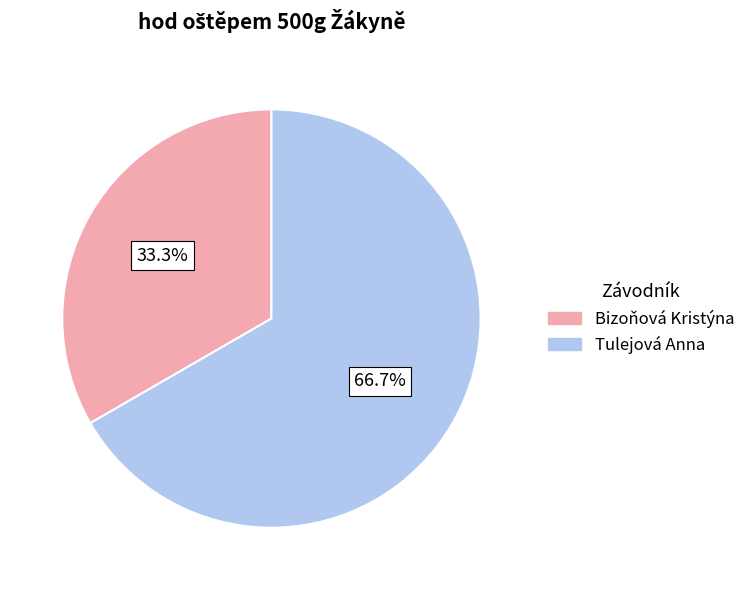

To the nearest percent, what is the average slice percentage?

50%